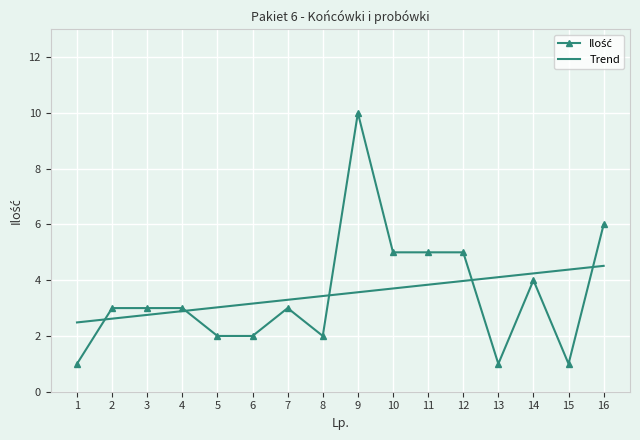

At which category is the sum across all series the highest?

9